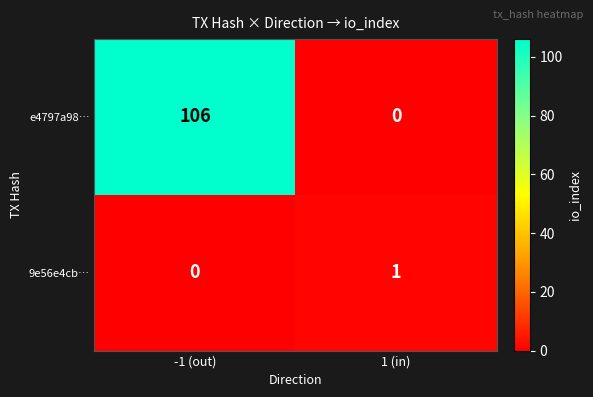

The value of e4797a98… at 1 (in) is 0. True or false?

True